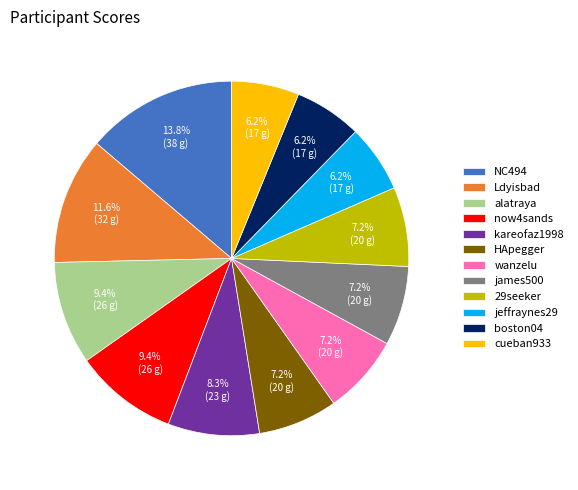

Combined, do NC494 and james500 account for over 50%?

No